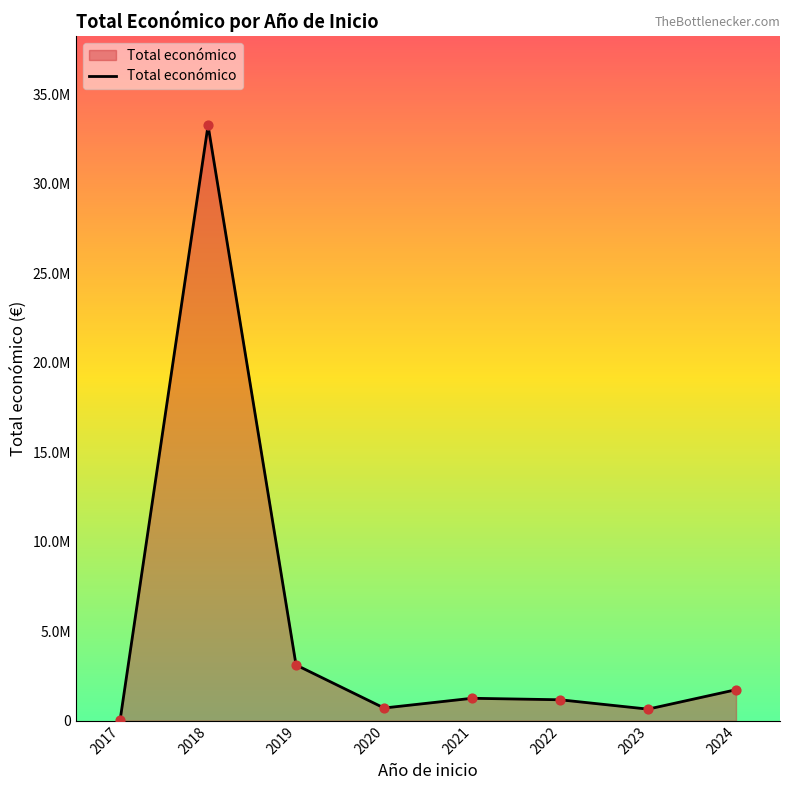

Is this an area chart (filled region under the line)?

Yes